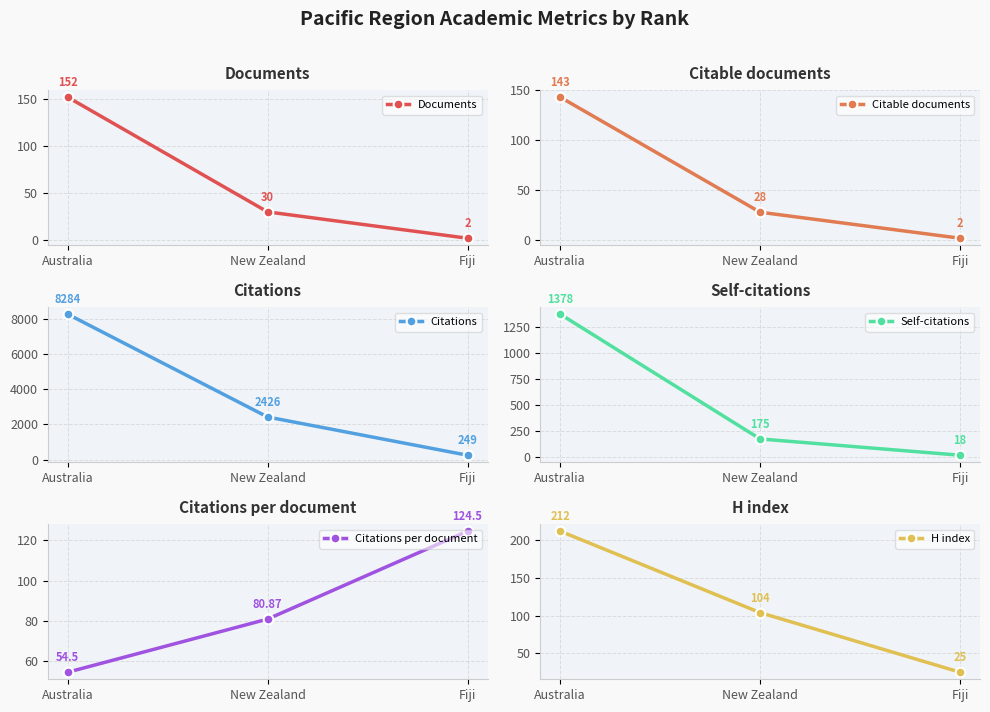

At how many categories does at least one series exceed 6856?

1